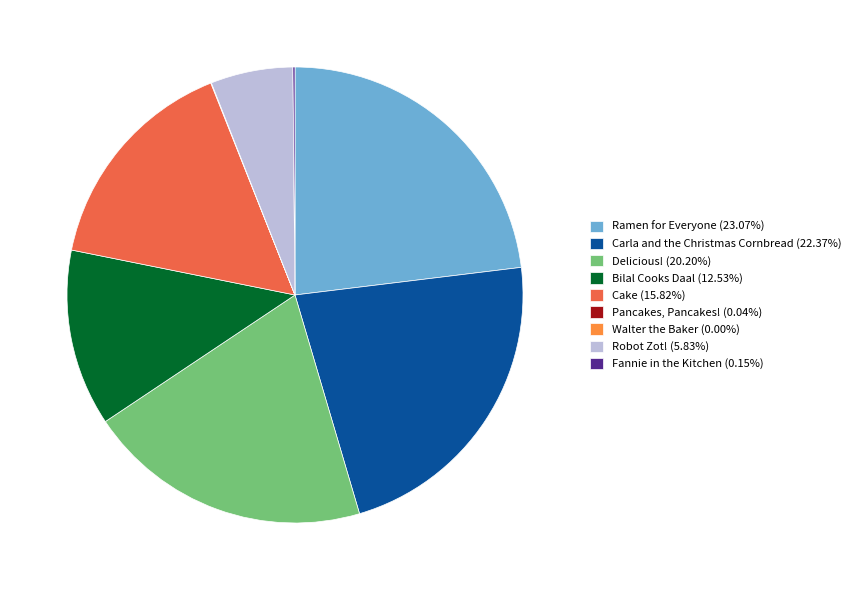

Approximately how many times larger is the value at Carla and the Christmas Cornbread (22.37%) compared to Bilal Cooks Daal (12.53%)?

1.8